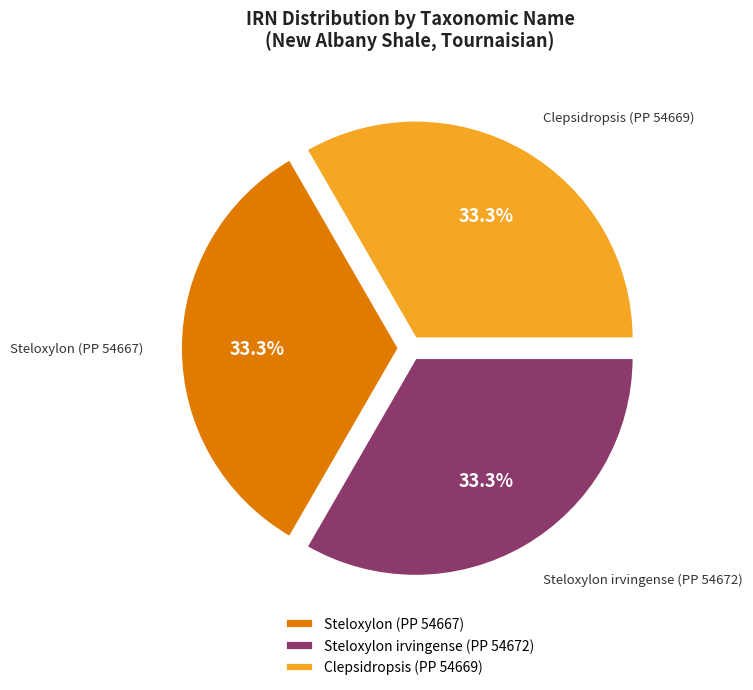

The Steloxylon irvingense (PP 54672) slice represents 33% of the pie. True or false?

True